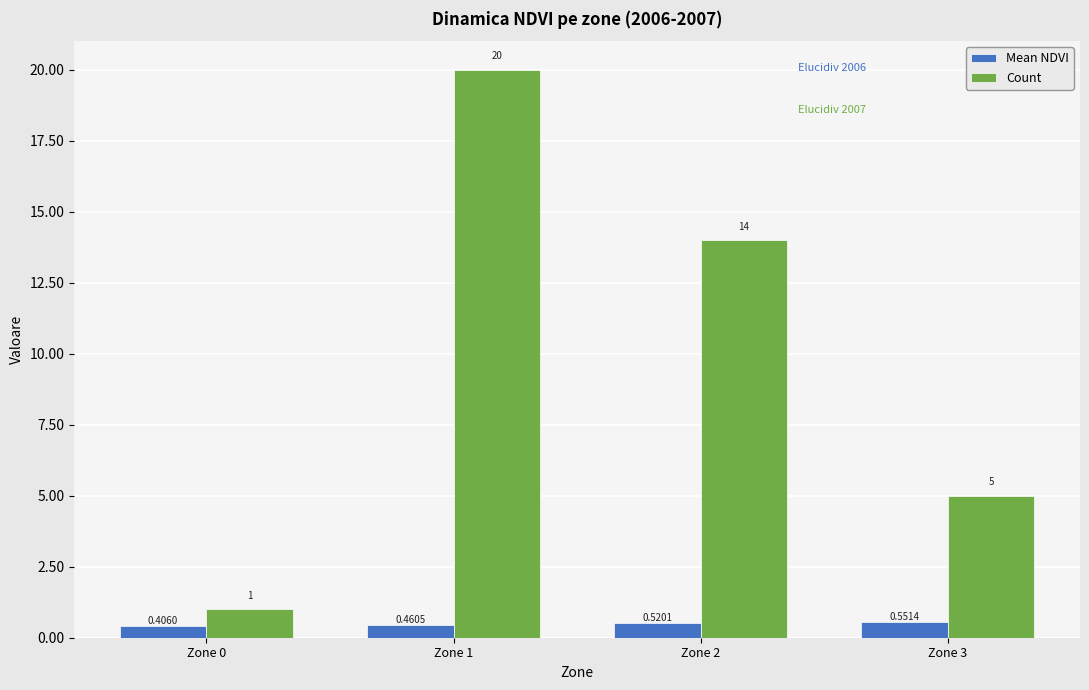

How many bars are there in total?

8